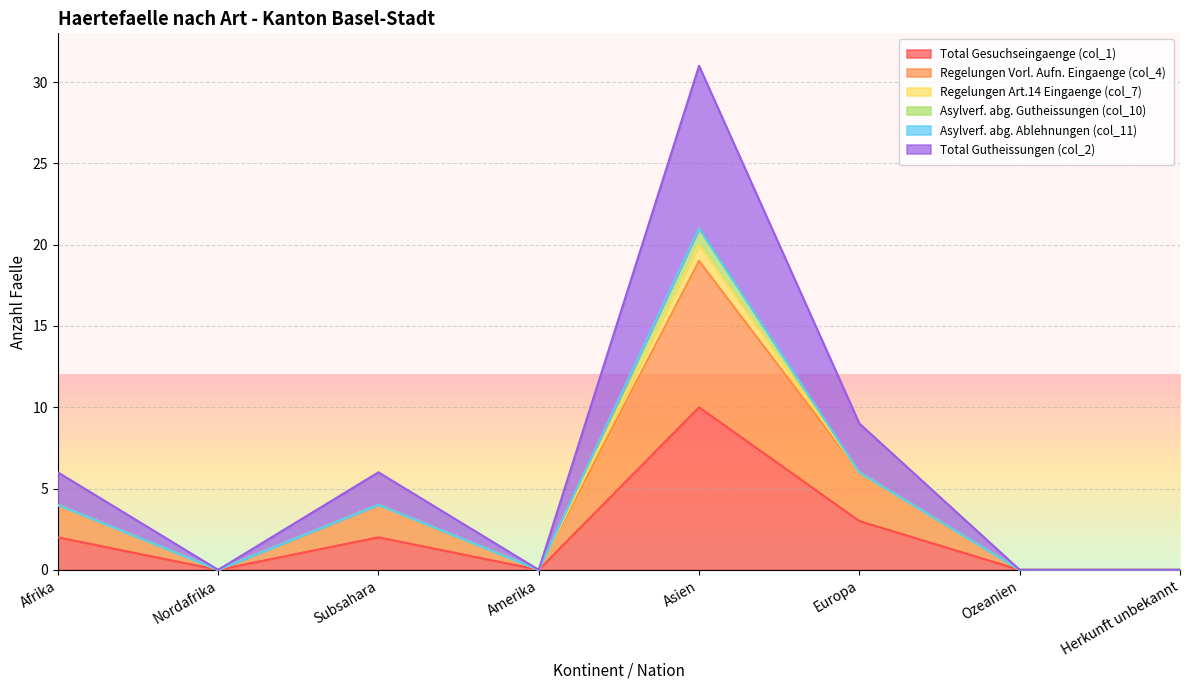

What is the label of the 7th point from the right?

Nordafrika